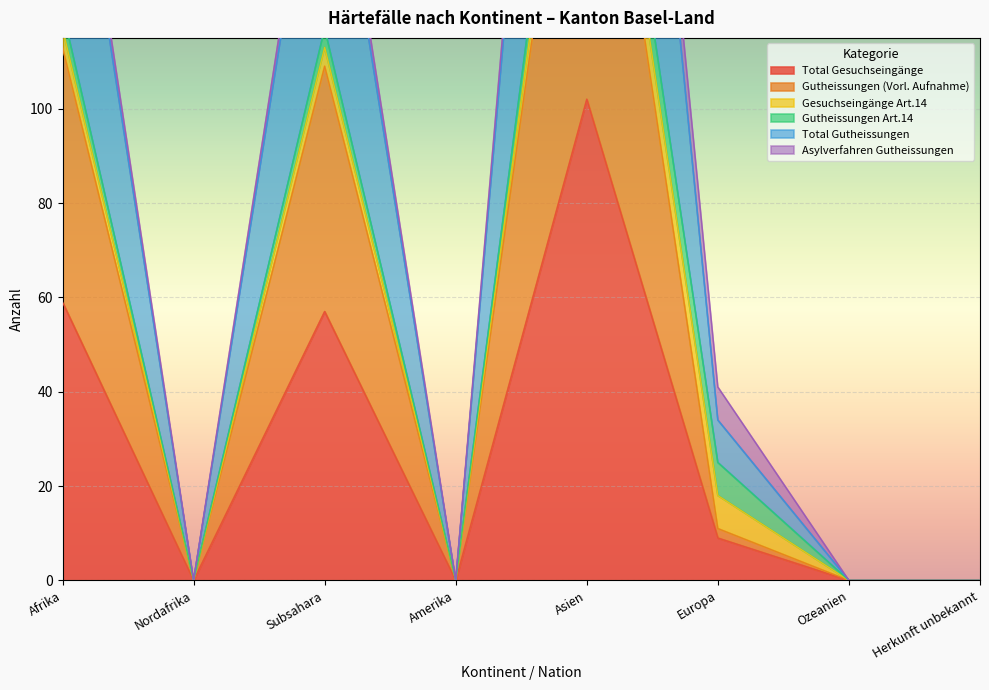

At how many categories does at least one series exceed 129?

1